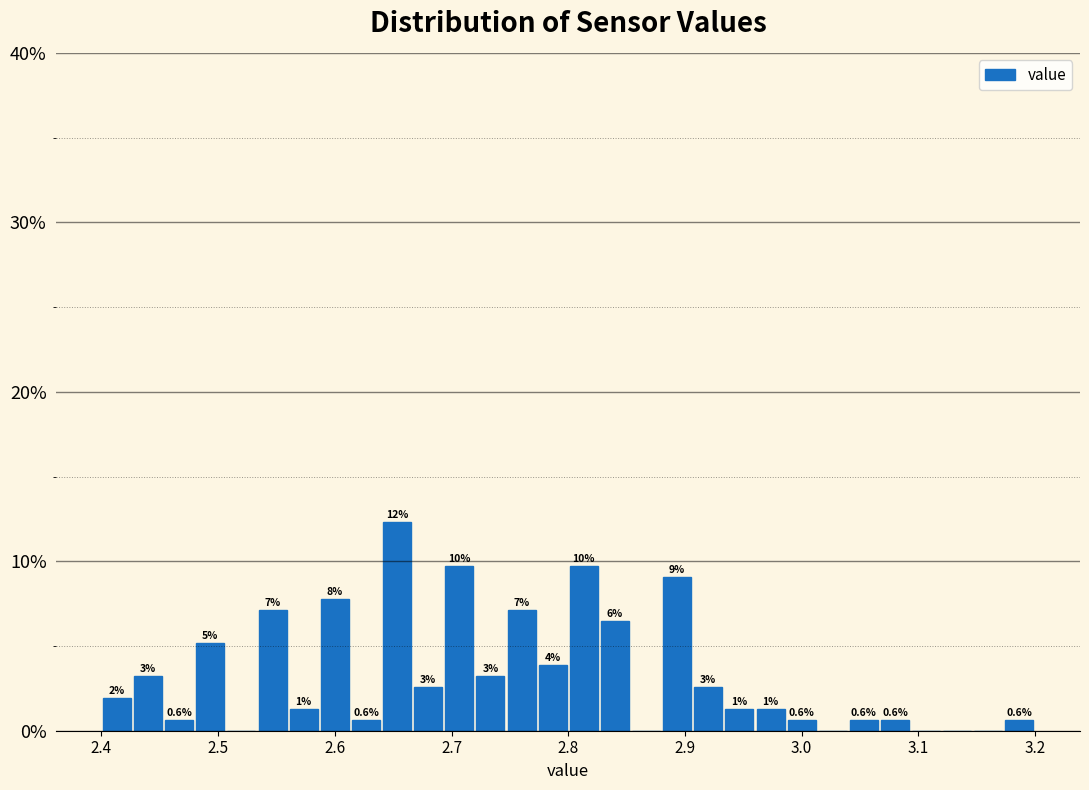

Read against the x-axis, roughly where is the centre of the tallest bar?

2.65